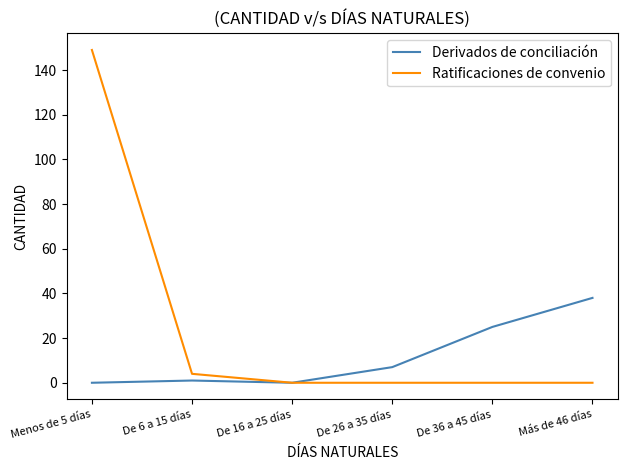

Which category has the highest value across all series?

Menos de 5 días